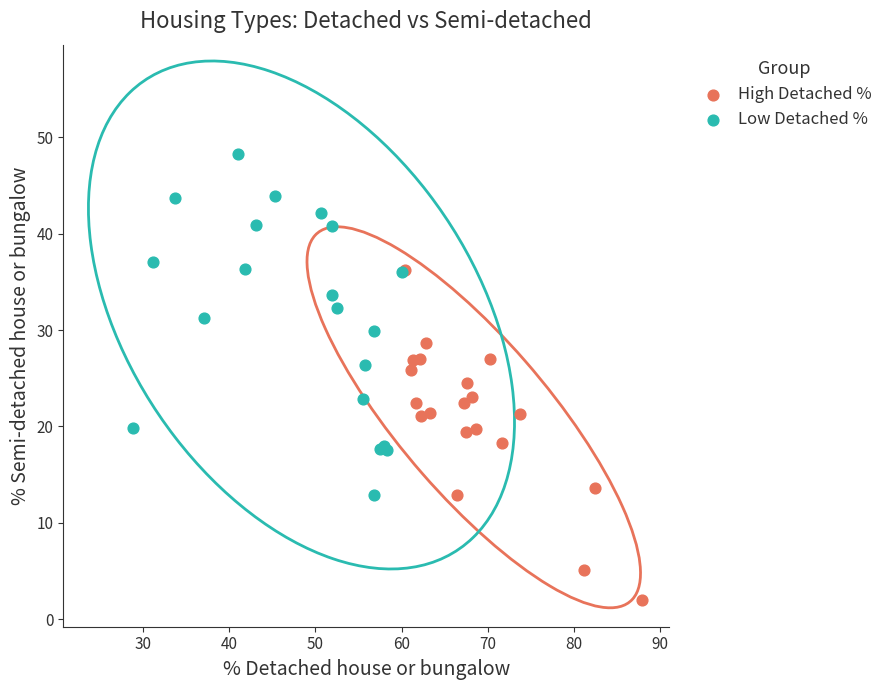

Which series reaches the minimum Y coordinate?

High Detached %